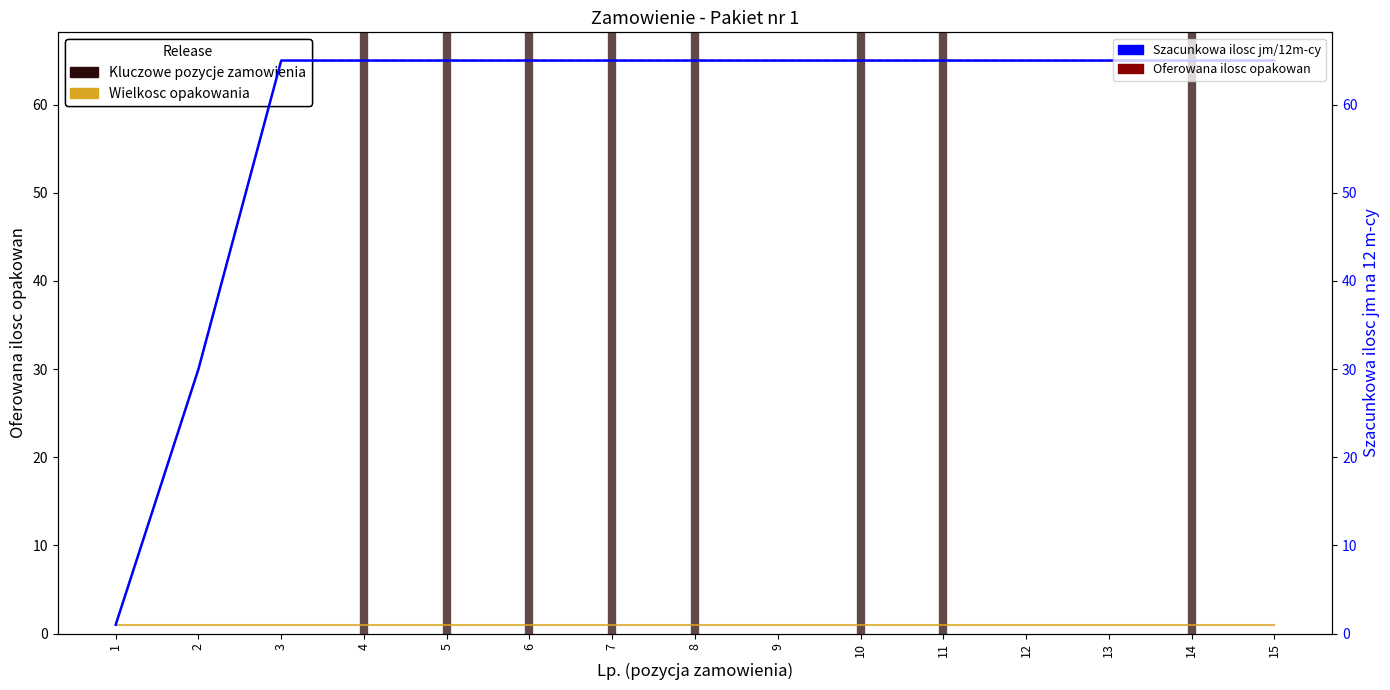

List the labels in order of Wielkosc op w jm value, smallest first.

1, 2, 3, 4, 5, 6, 7, 8, 9, 10, 11, 12, 13, 14, 15